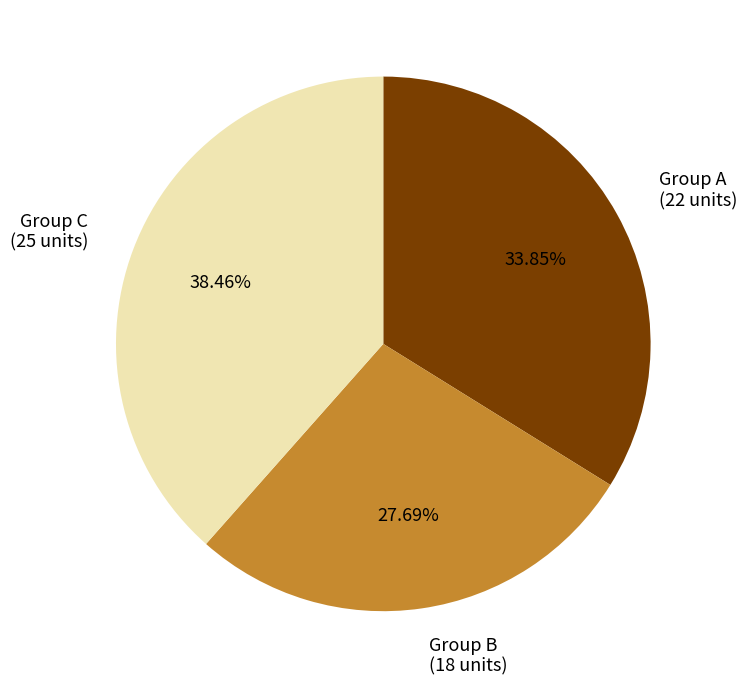

How many slices are in this pie chart?

3